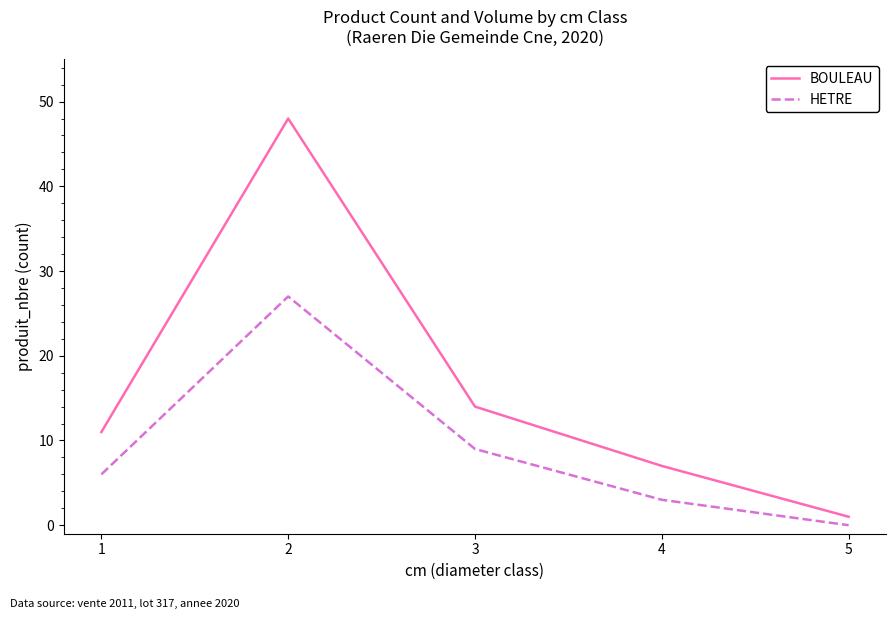

Rank the categories by HETRE value from highest to lowest.

2, 3, 1, 4, 5